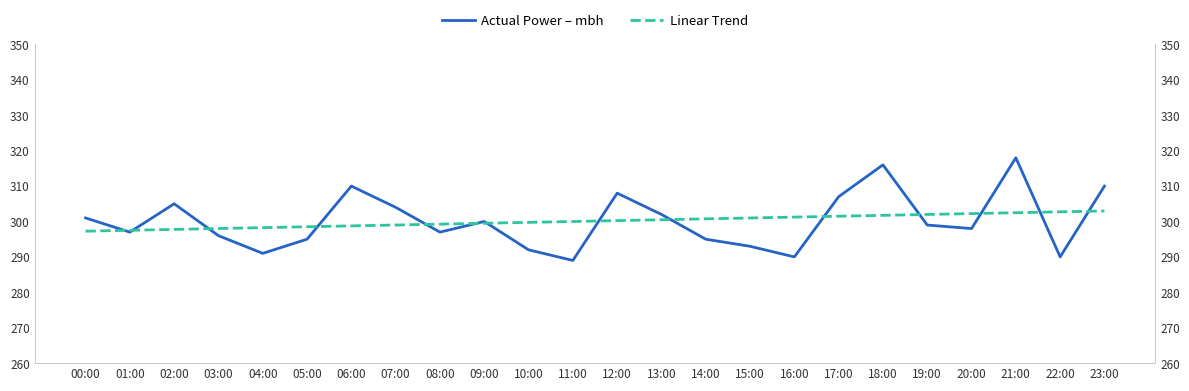

At which category is the sum across all series the highest?

21:00